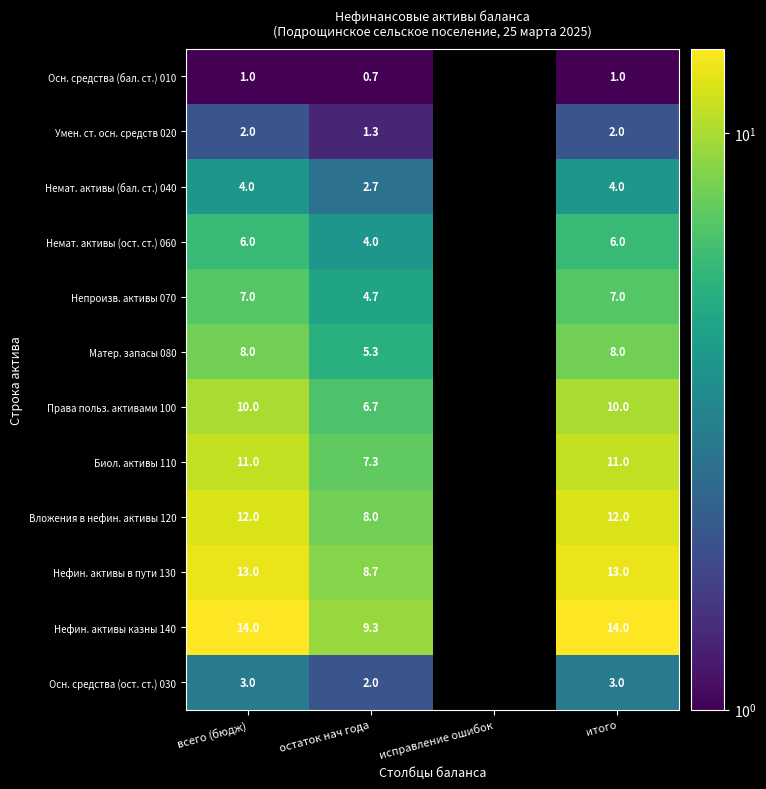

Rank the series at всего (бюдж) from highest to lowest value.

Нефин. активы казны 140, Нефин. активы в пути 130, Вложения в нефин. активы 120, Биол. активы 110, Права польз. активами 100, Матер. запасы 080, Непроизв. активы 070, Немат. активы (ост. ст.) 060, Немат. активы (бал. ст.) 040, Осн. средства (ост. ст.) 030, Умен. ст. осн. средств 020, Осн. средства (бал. ст.) 010